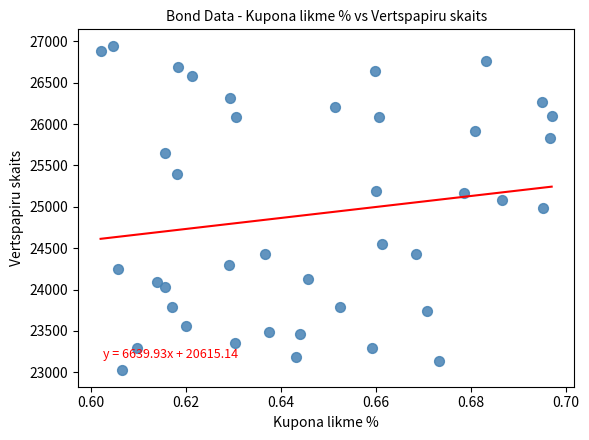

What is the range of Y values (max minus min)?

3925.5